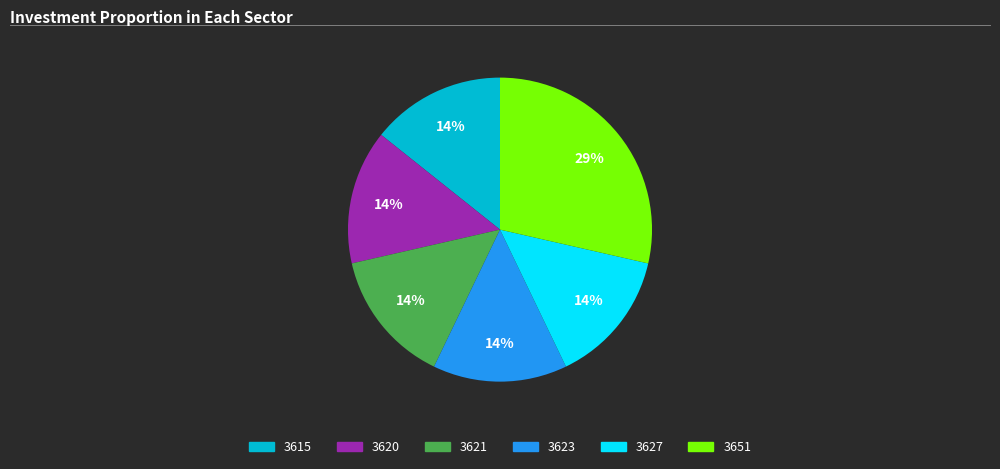

To the nearest percent, what is the average slice percentage?

17%